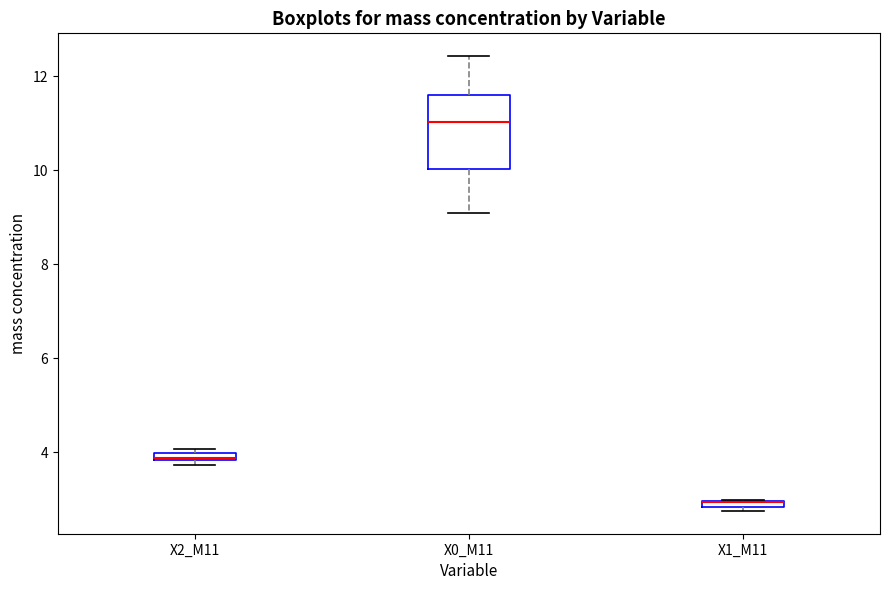

Comparing the boxes themselves (not the whiskers), which one is the tallest?

X0_M11